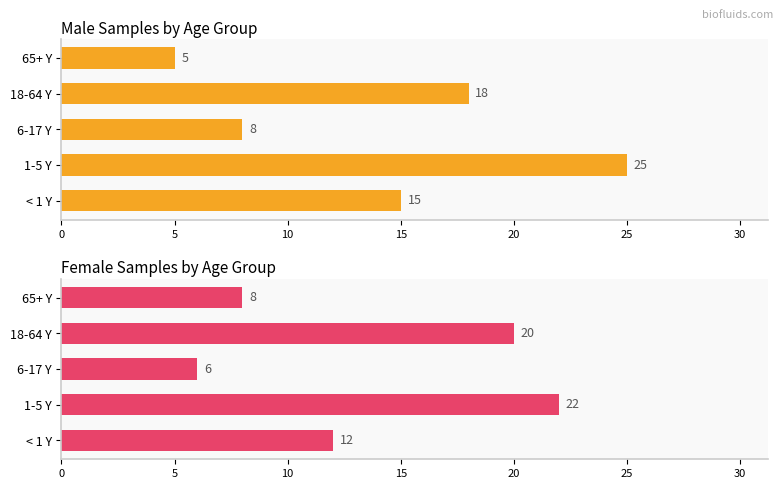

What is the spread (max minus min) of values at 1-5 Y?

3